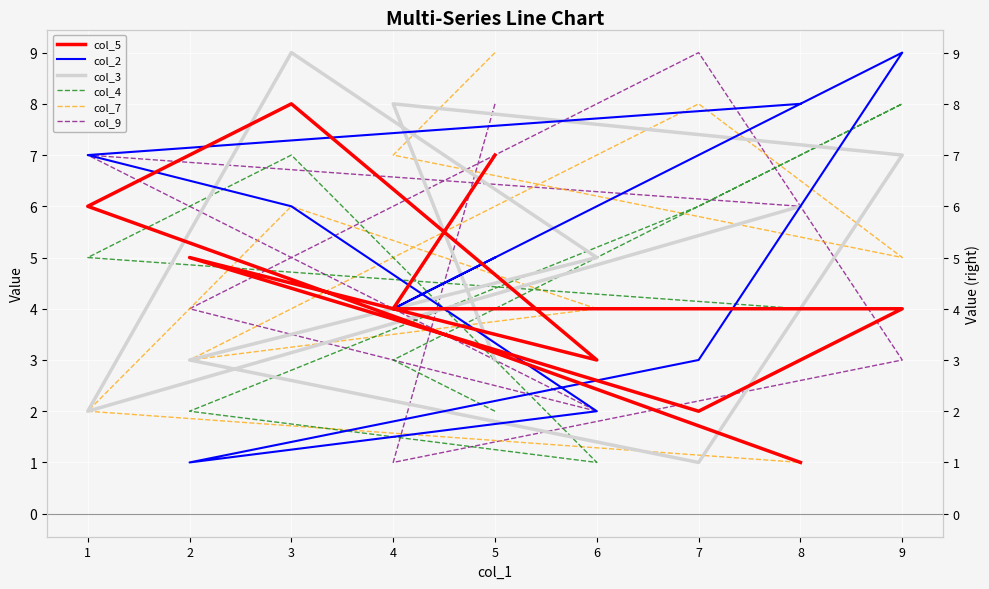

True or false: col_5 and col_9 intersect in this chart.

True